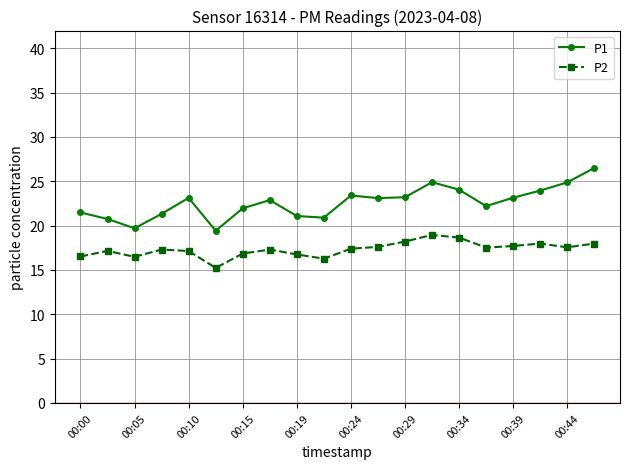

What is the minimum value for P2?

15.2